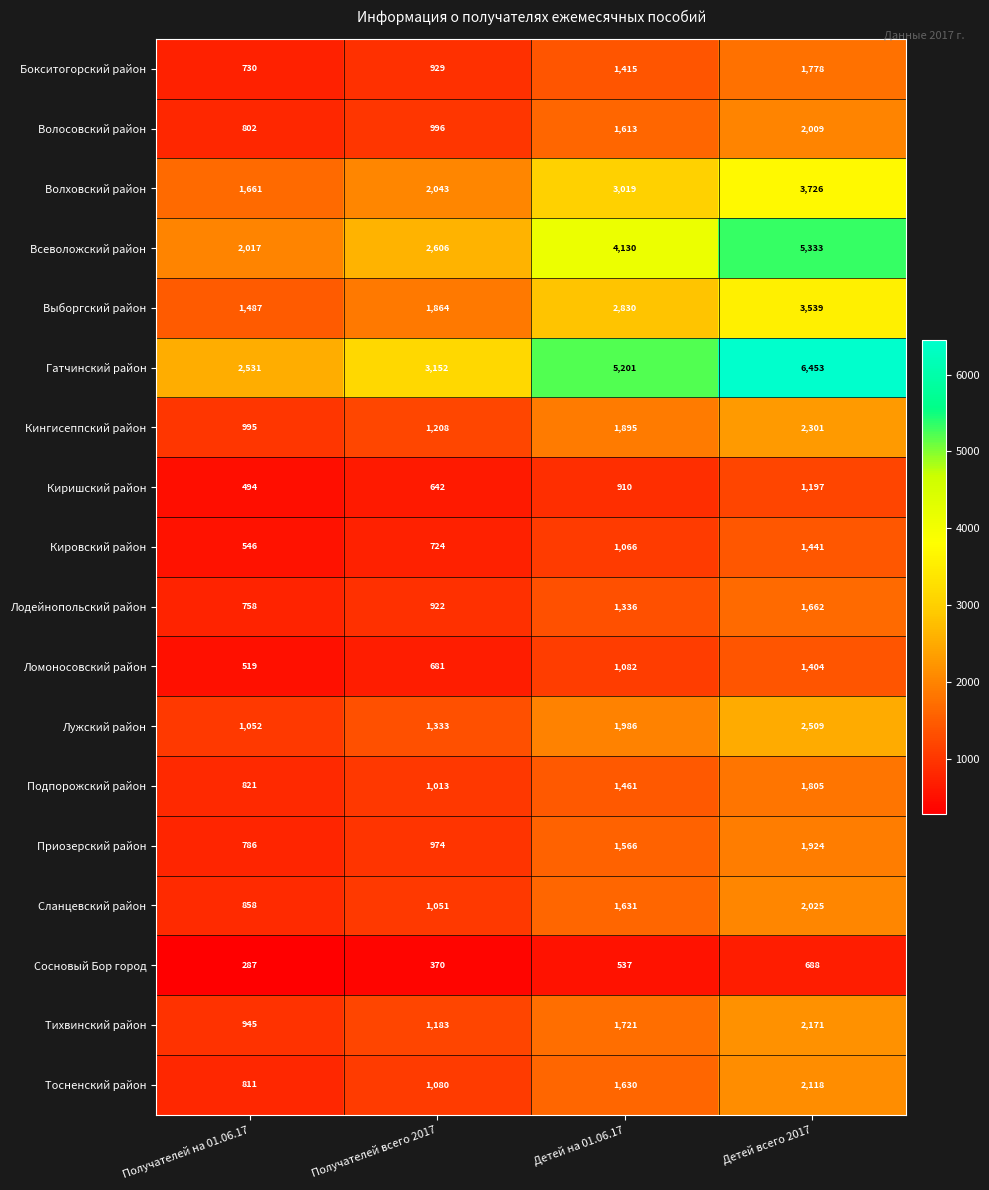

True or false: Лодейнопольский район has a value of 1336 at Детей на 01.06.17.

True